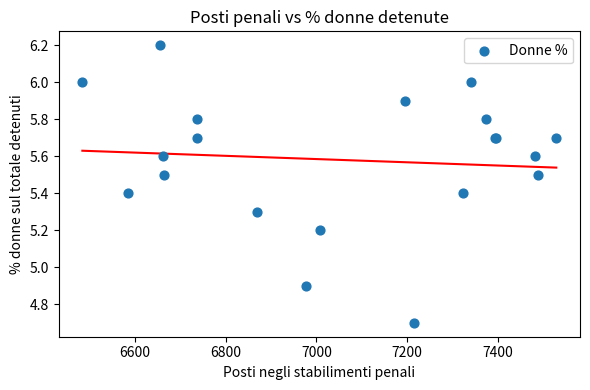

What Y value in the scatter plot is closest to 5?

4.9